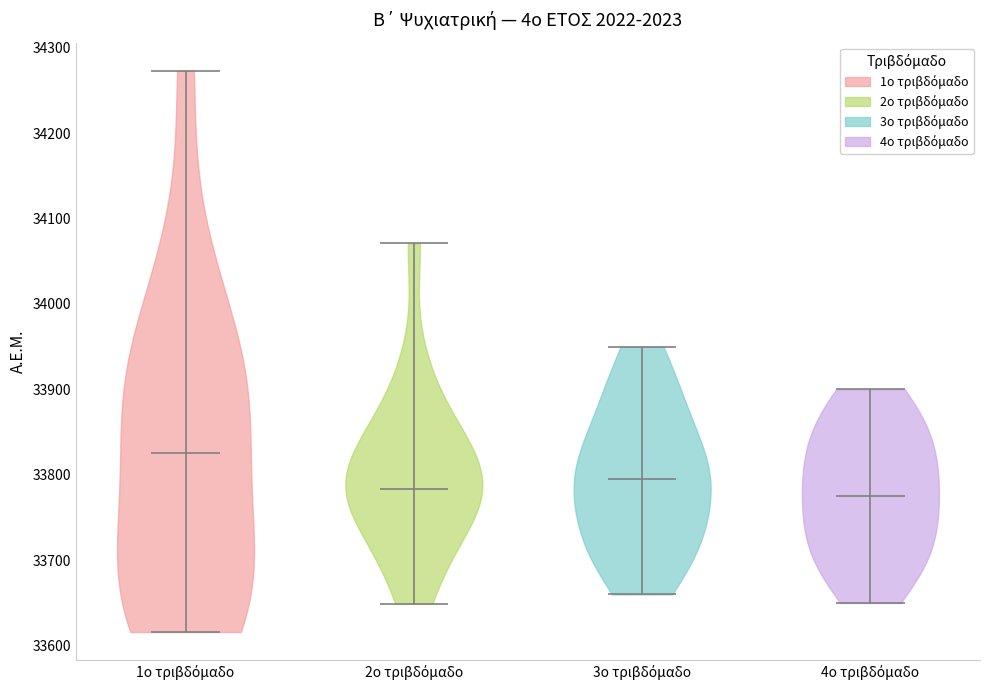

What is the lowest point the violin for 2ο τριβδόμαδο reaches on the y-axis? The values are not printed on the chart, so give them approximately, as read against the axis.

33650